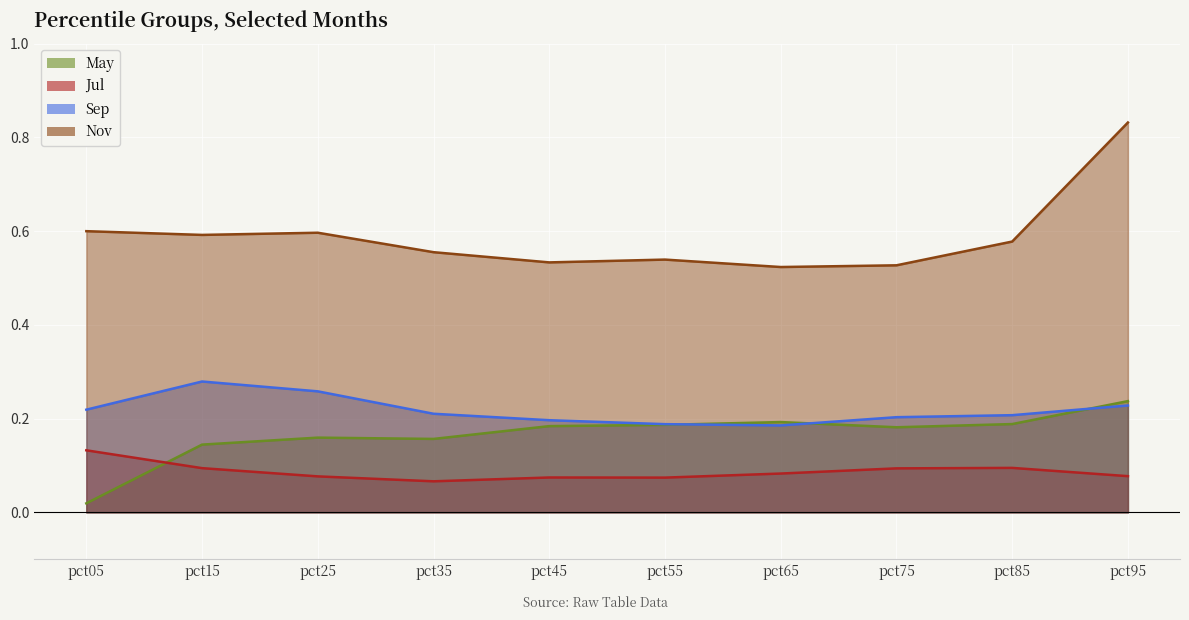

At how many categories does at least one series exceed 0?

10